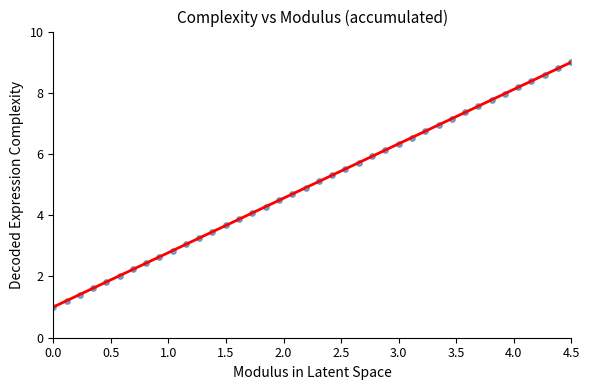

What is the range of Y values (max minus min)?

8.0